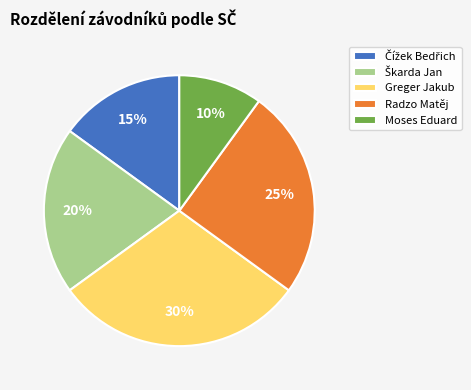

Do Moses Eduard and Greger Jakub together represent more than half of the pie?

No